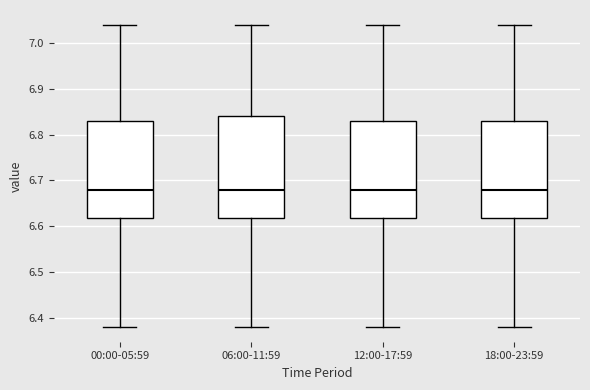

Reading left to right, read every box against the y-axis: the position of its median line, the range the box covers, and the ends of its whiskers. The values are not printed on the chart, so give them approximately, as read against the axis.

00:00-05:59: median 6.68, box 6.62 to 6.83, whiskers 6.38 to 7.04
06:00-11:59: median 6.68, box 6.62 to 6.84, whiskers 6.38 to 7.04
12:00-17:59: median 6.68, box 6.62 to 6.83, whiskers 6.38 to 7.04
18:00-23:59: median 6.68, box 6.62 to 6.83, whiskers 6.38 to 7.04